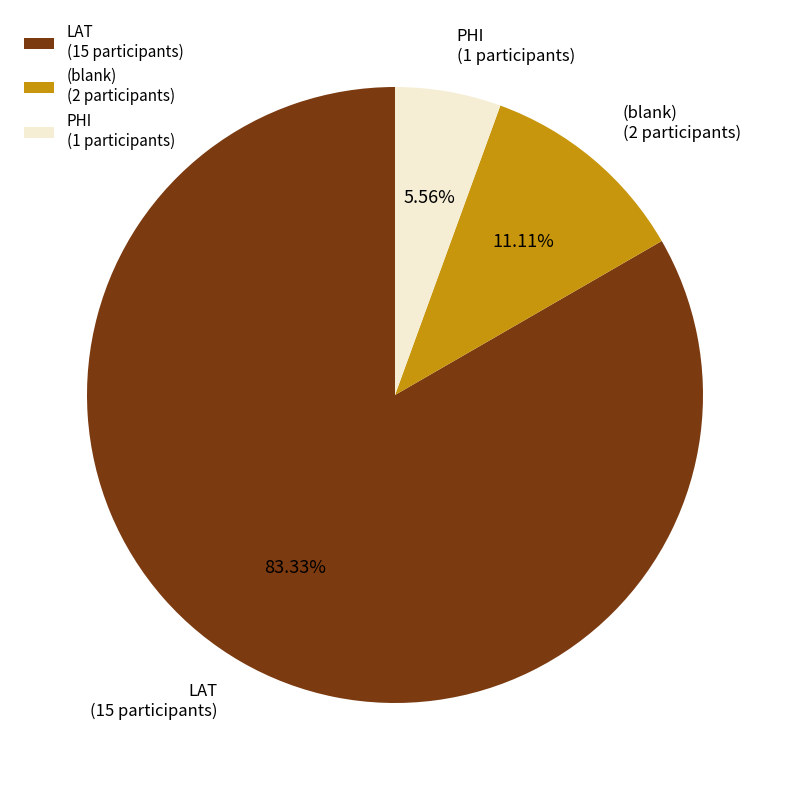

Between (blank) (2 participants) and LAT (15 participants), which is larger?

LAT (15 participants)